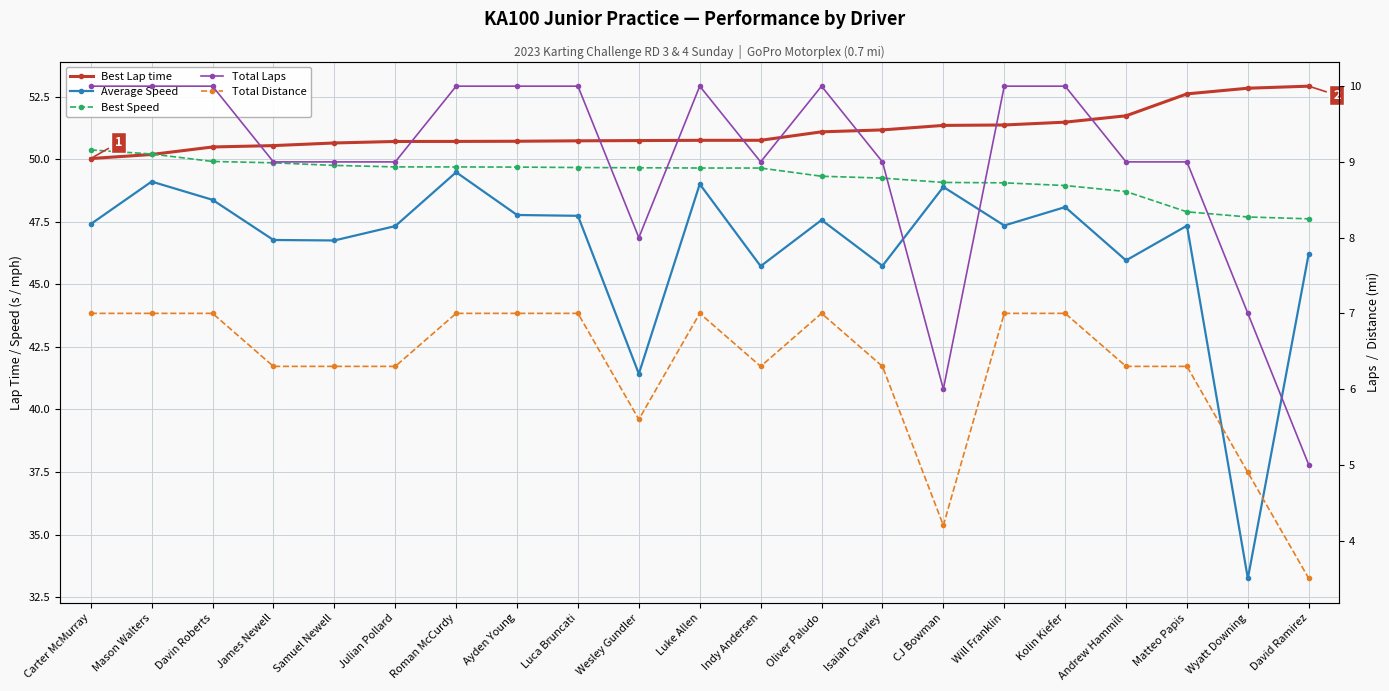

What is the maximum value shown in the chart?

52.9